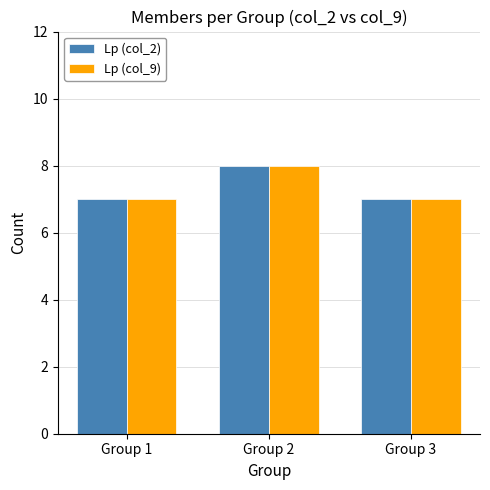

At which category is the sum across all series the highest?

Group 2